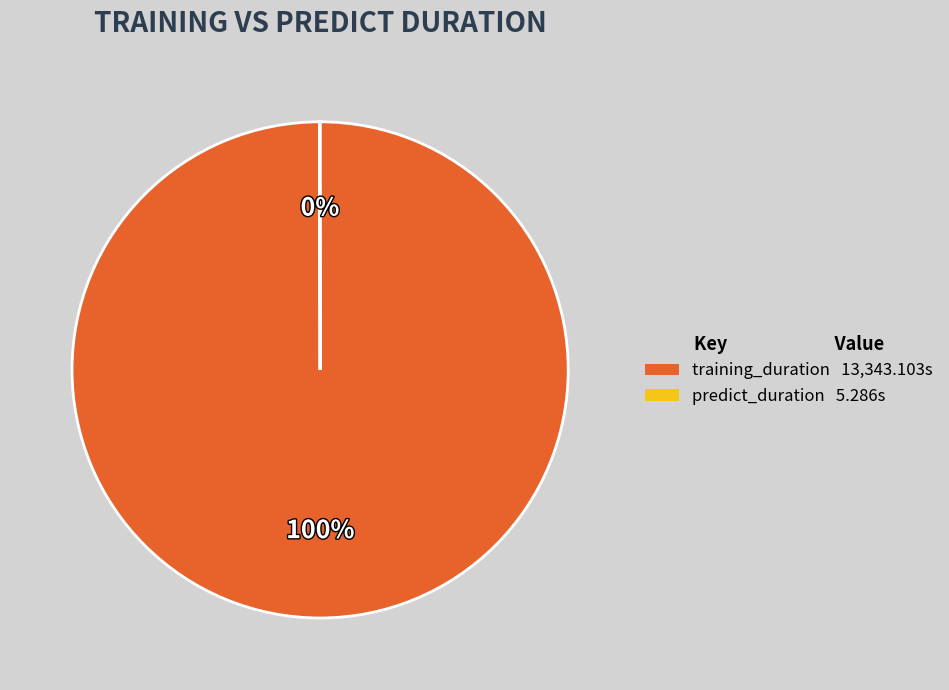

Which slice is the largest?

training_duration